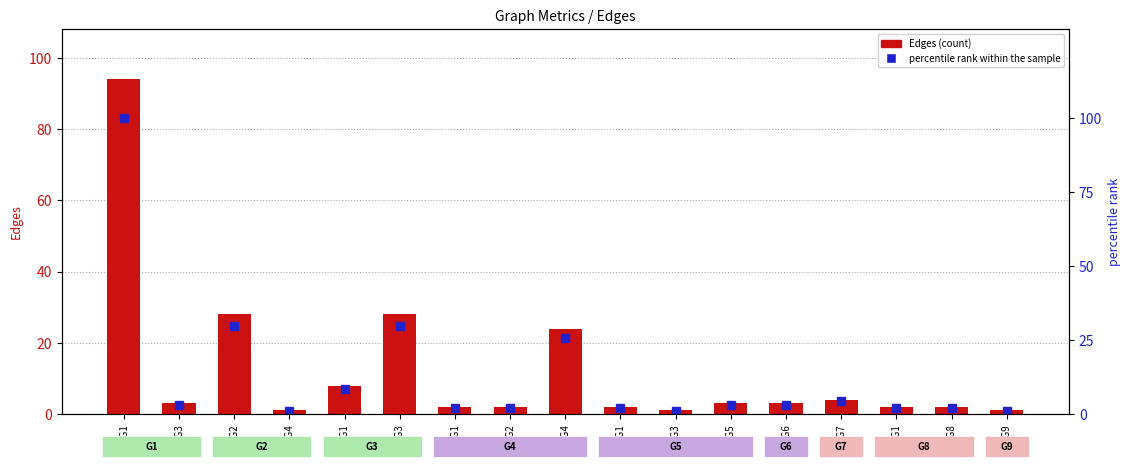

List the series in order of their overall mean, lowest first.

Edges, percentile rank within the sample